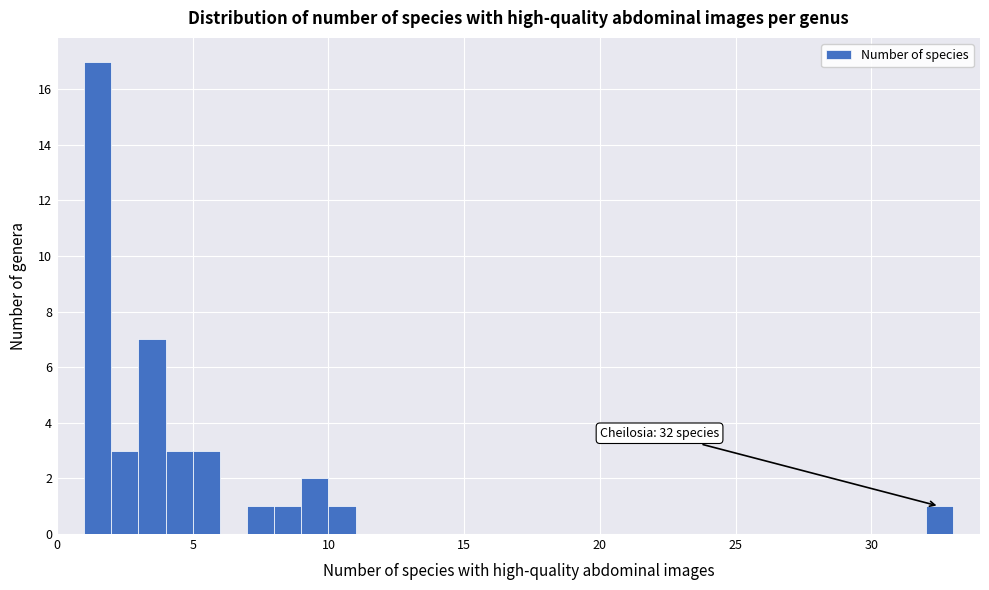

Around what value on the x-axis is the tallest bar? Give the approximate position of its centre, as read against the axis.

1.5